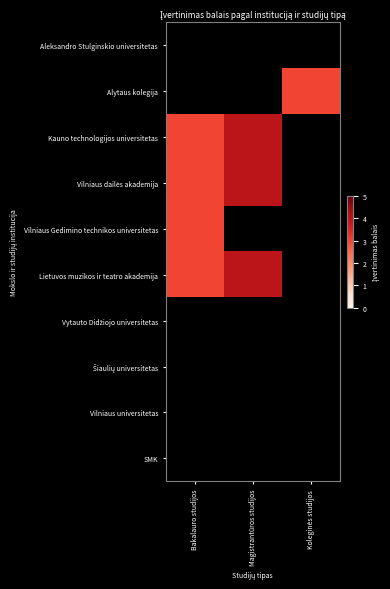

At Magistrantūros studijos, list the series in order from smallest to largest.

Aleksandro Stulginskio universitetas, Alytaus kolegija, Vilniaus Gedimino technikos universitetas, Vytauto Didžiojo universitetas, Šiaulių universitetas, Vilniaus universitetas, SMK, Kauno technologijos universitetas, Vilniaus dailės akademija, Lietuvos muzikos ir teatro akademija